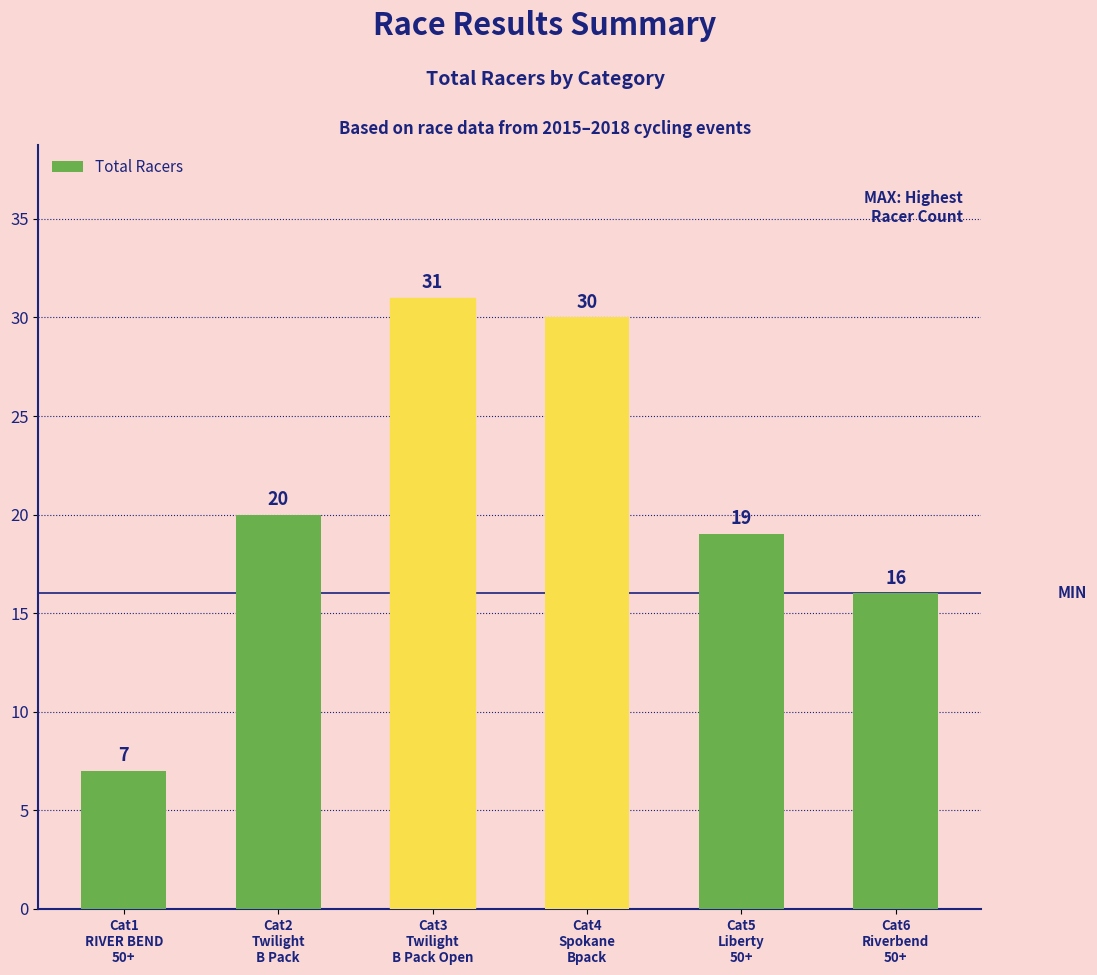

What is the difference between the second highest and minimum values?

23